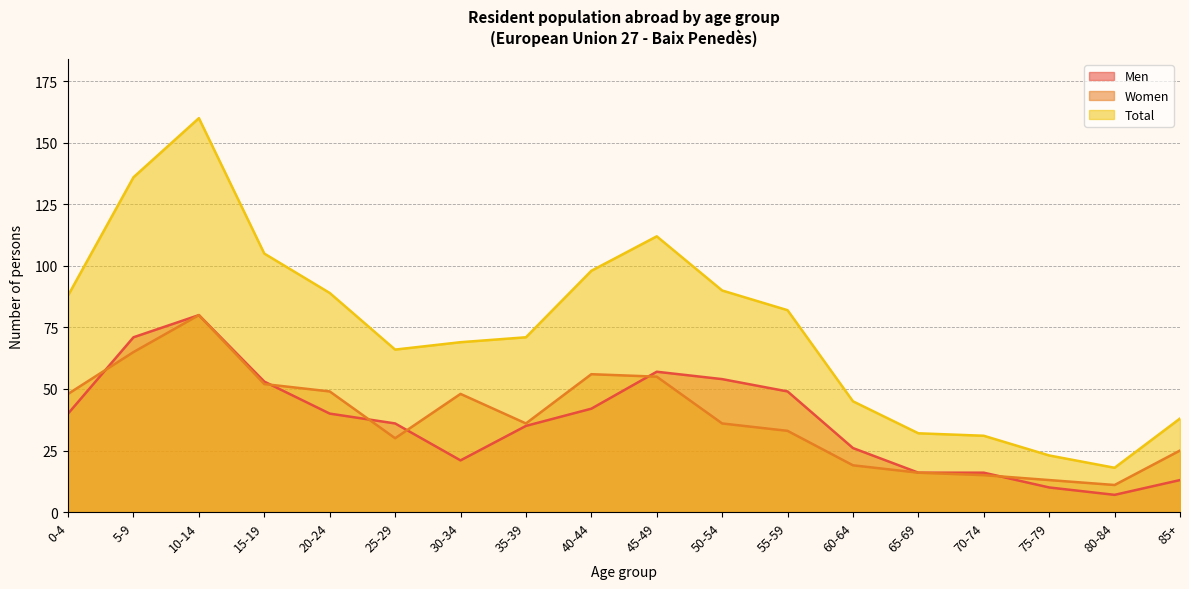

What is the total value across all series at 40-44?

196